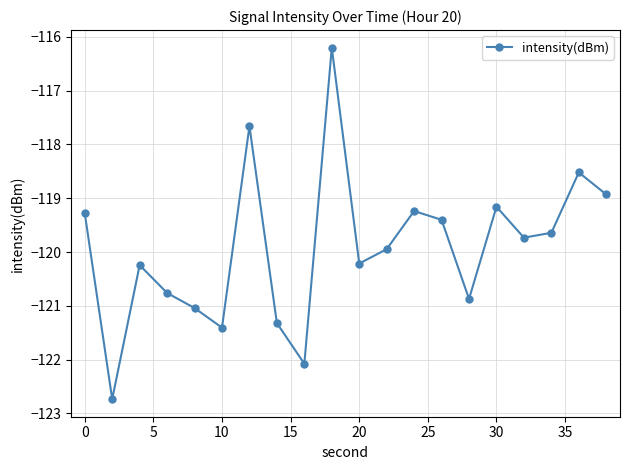

What is the value of the 9th point from the left?

-122.1